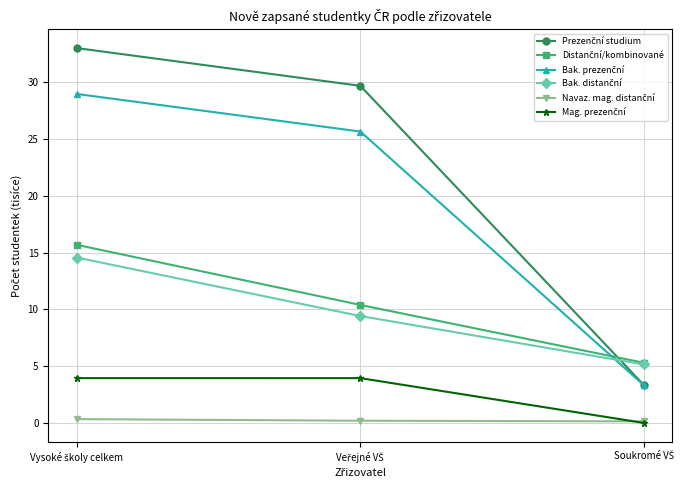

What is the difference between the Navaz. mag. distanční values at Soukromé VŠ and Veřejné VŠ?

0.1